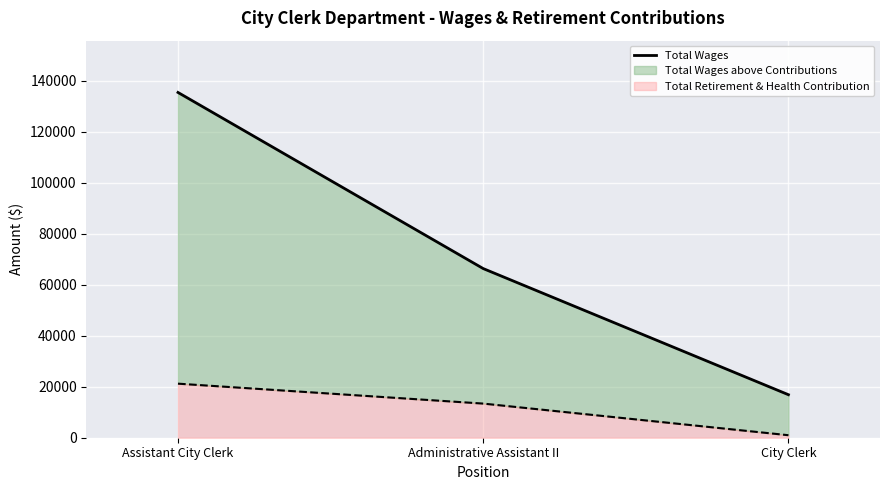

At which category does the chart reach its peak across all series?

Assistant City Clerk